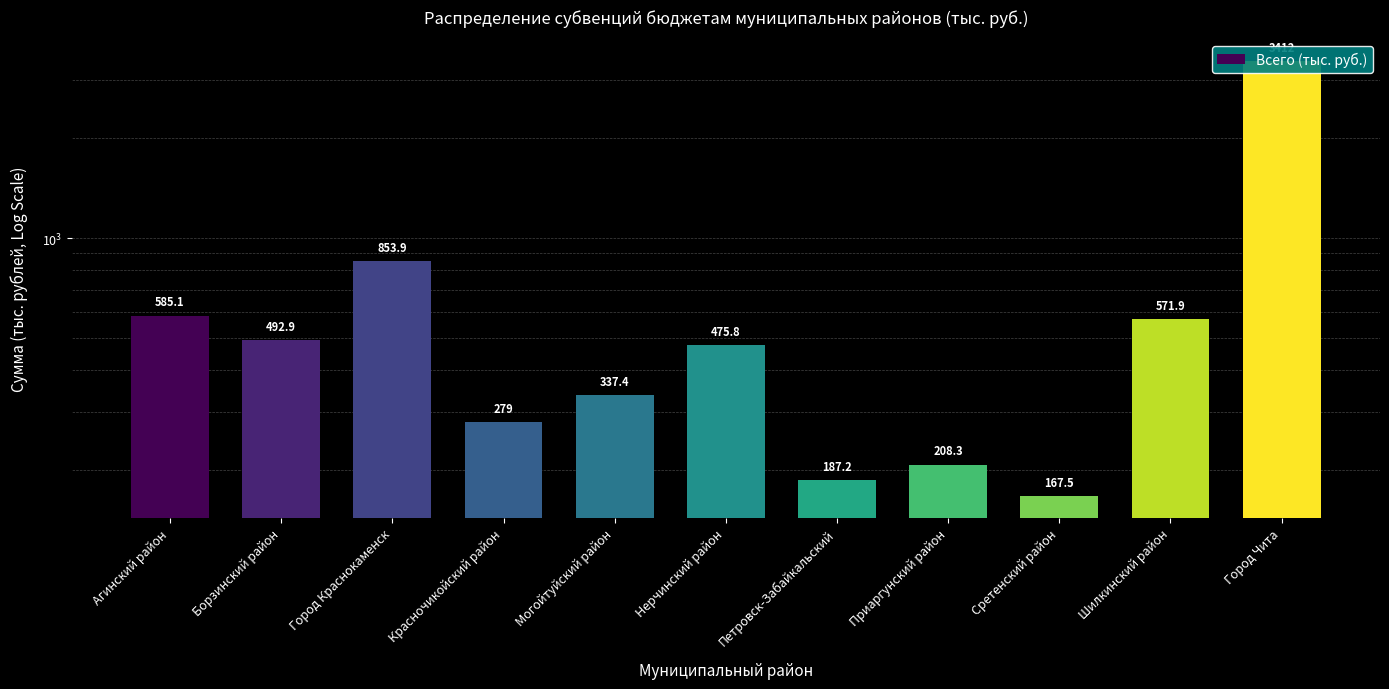

Approximately how many times larger is the value at Сретенский район compared to Красночикойский район?

0.6